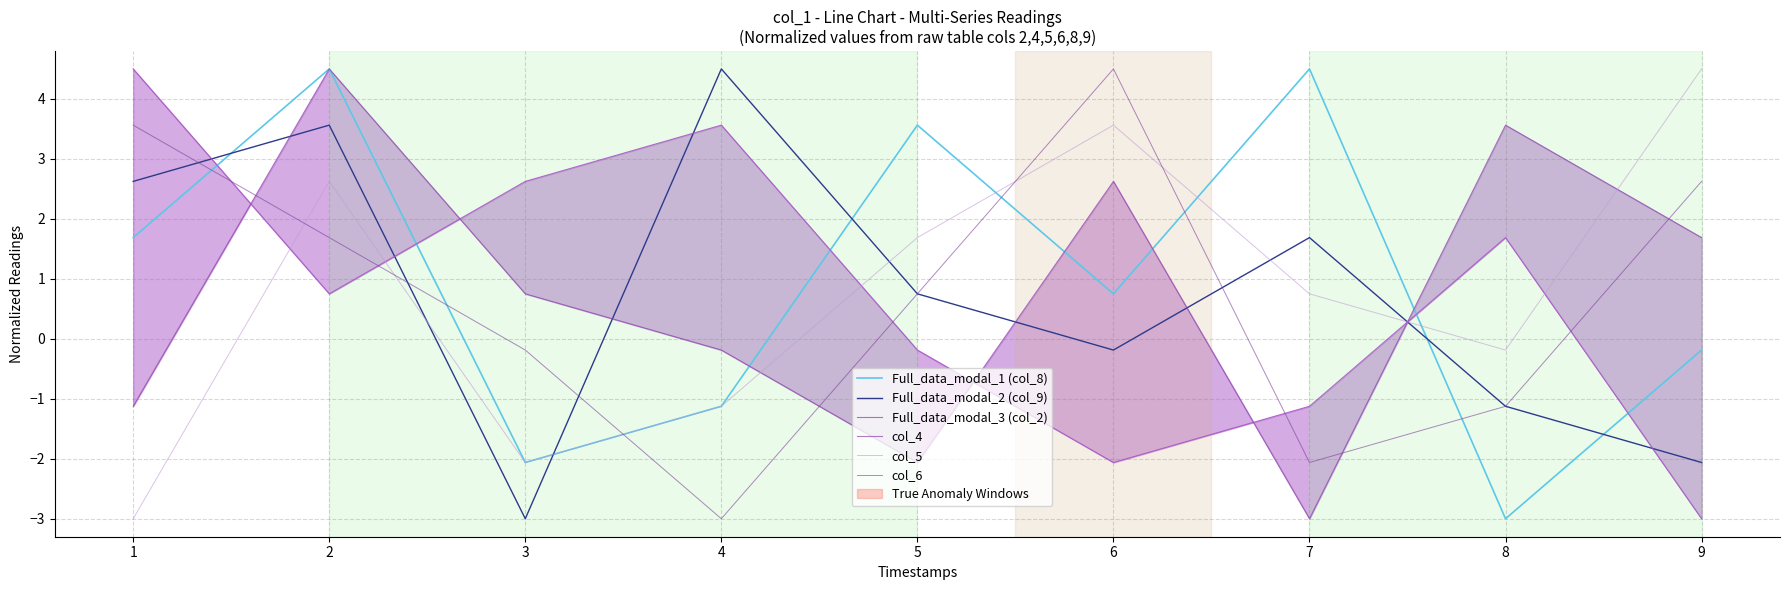

Which series has the largest total across all categories?

Full_data_modal_1 (col_8)